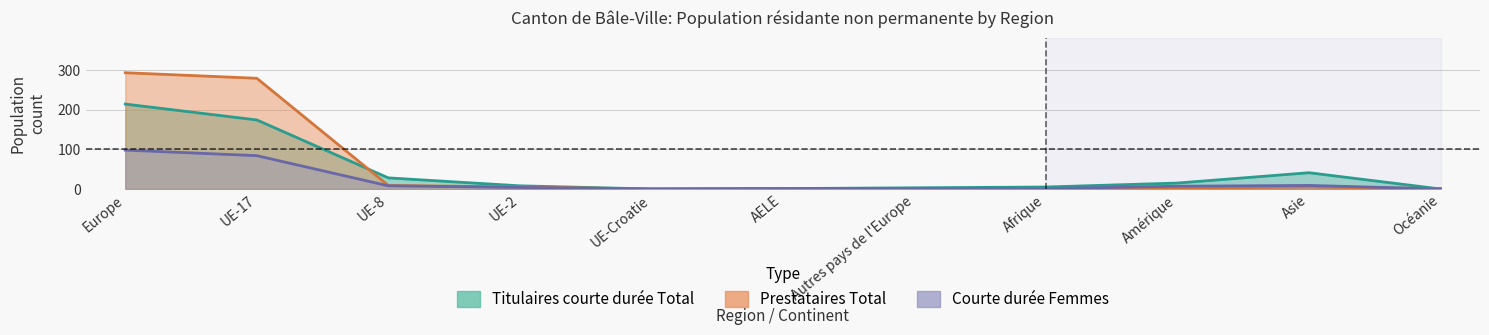

What is the difference between the Prestataires Total values at Asie and AELE?

5